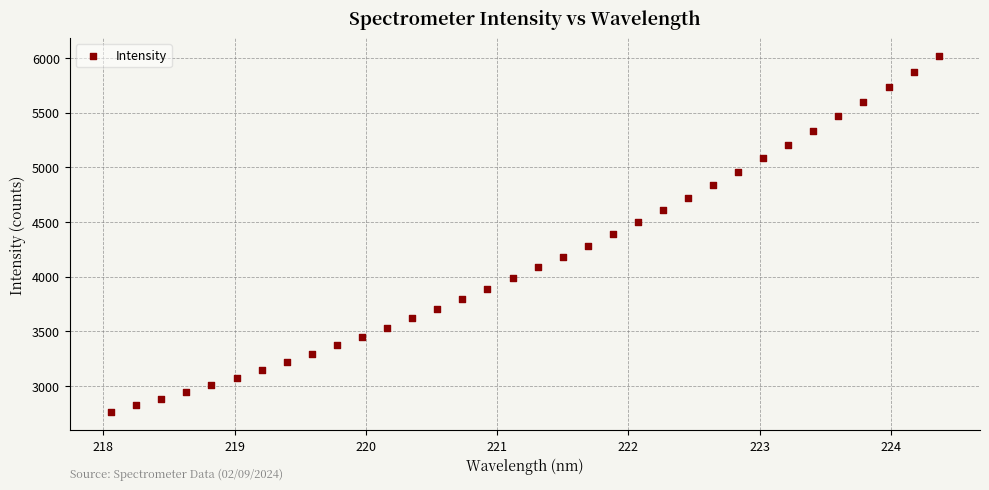

What is the range of Y values (max minus min)?

3257.2